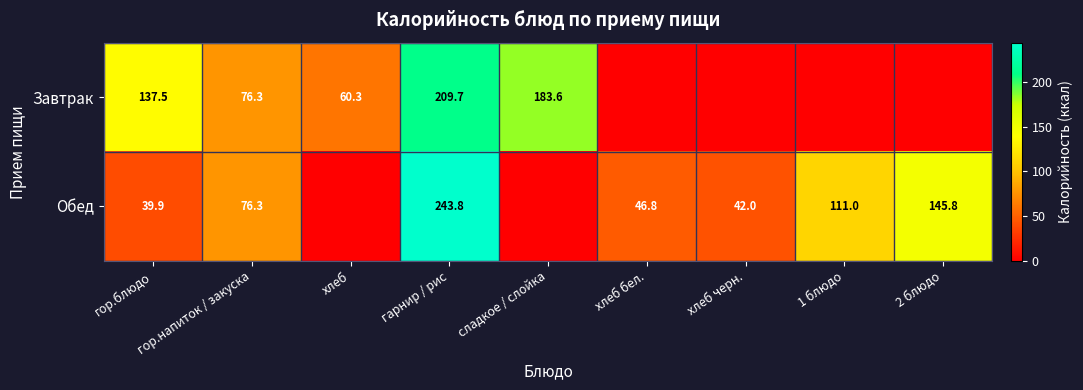

What is the total value across all series at гор.напиток / закуска?

152.6